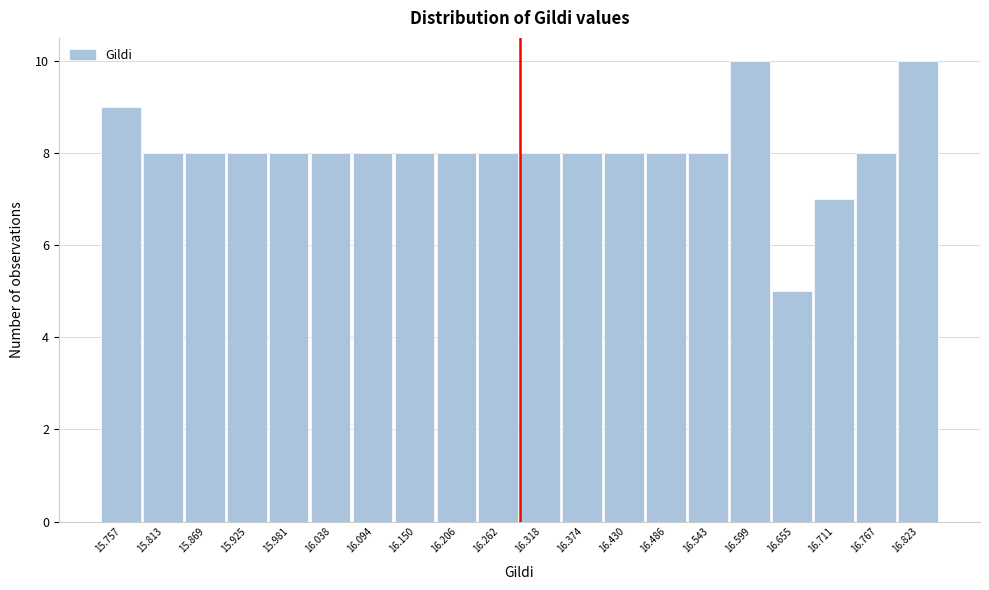

How tall is the bar that spans 15.79 to 15.84 on the x-axis? Neither the bar edges nor the heights are printed on the chart, so give them approximately, as read against the axes.

8